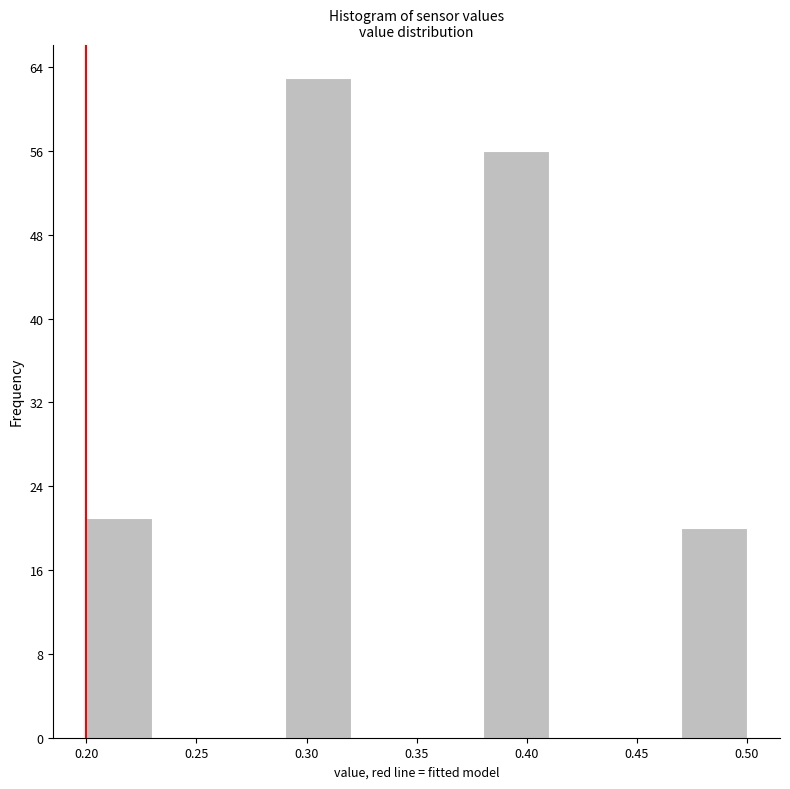

Reading left to right, transcribe this chart: for each bar, give the range it covers on the x-axis and its height. The values are not printed on the chart, so give them approximately, as read against the axis.

0.20 to 0.23: 21
0.23 to 0.26: 0
0.26 to 0.29: 0
0.29 to 0.32: 63
0.32 to 0.35: 0
0.35 to 0.38: 0
0.38 to 0.41: 56
0.41 to 0.44: 0
0.44 to 0.47: 0
0.47 to 0.50: 20